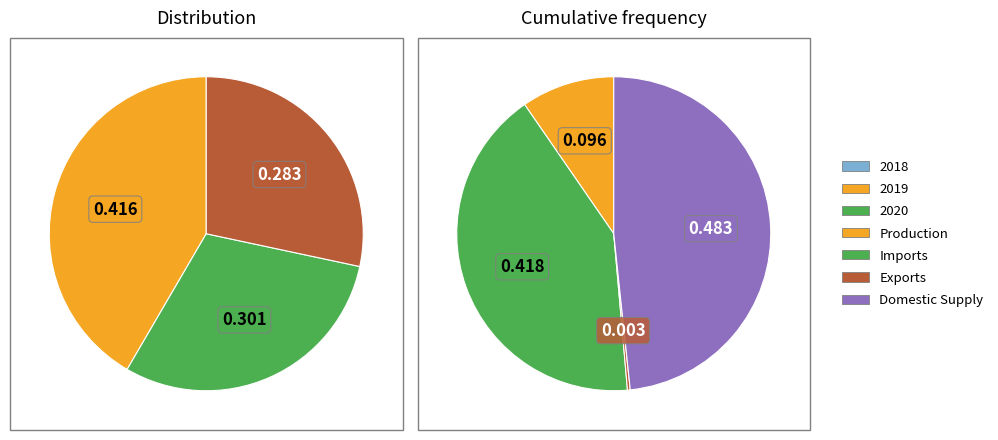

Is 14 the majority of the pie?

No